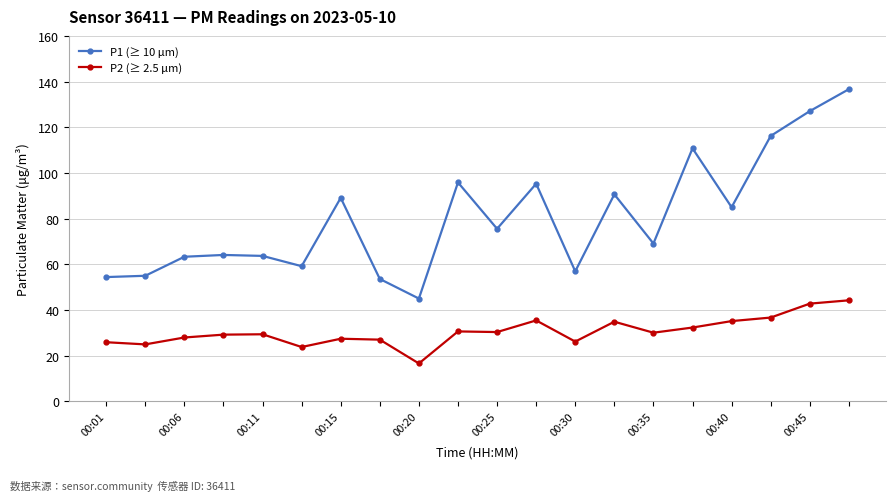

True or false: P2 (≥ 2.5 μm) has more than 1 interior local peaks.

True